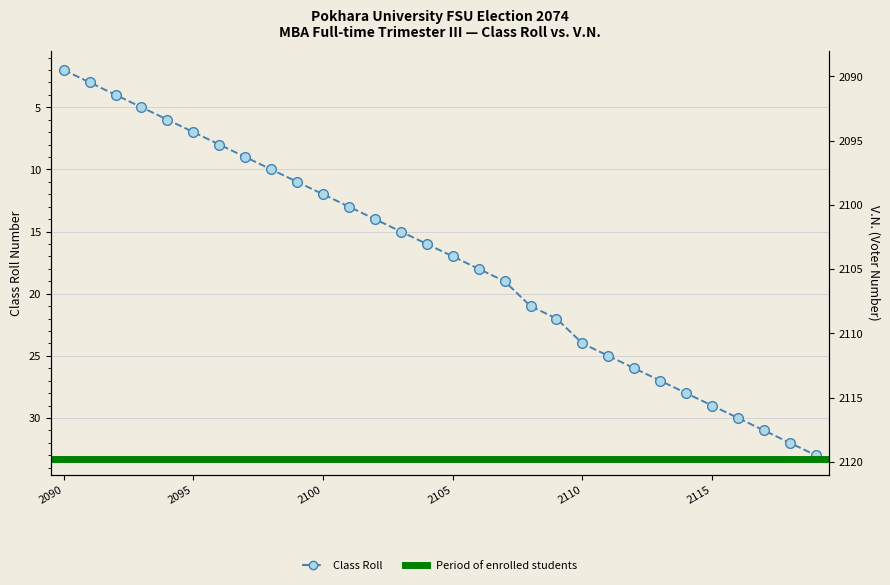

What is the change in value from 2104 to 2115?

+13